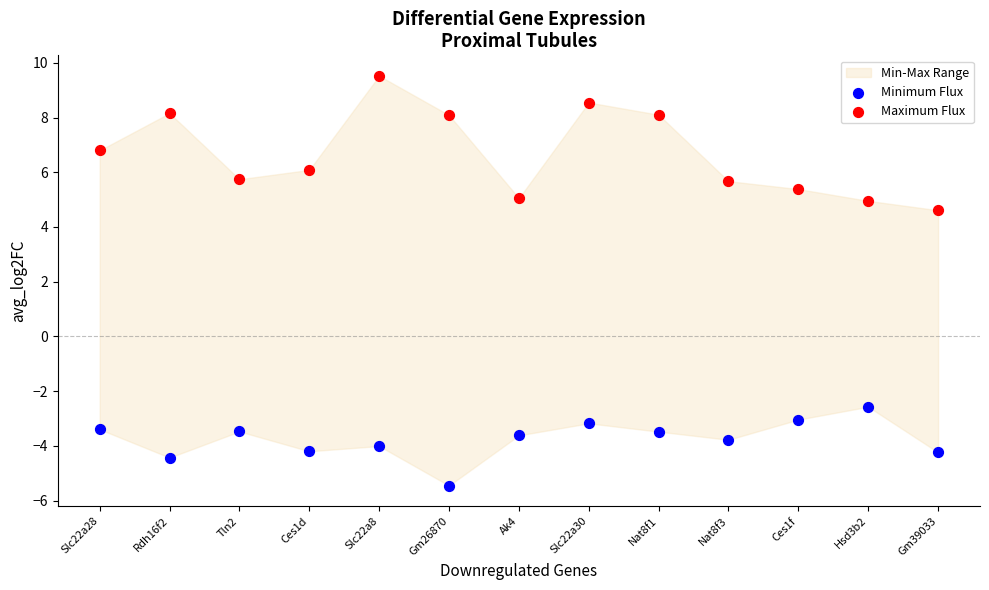

Across all series, what Y value is closest to 2?

4.6